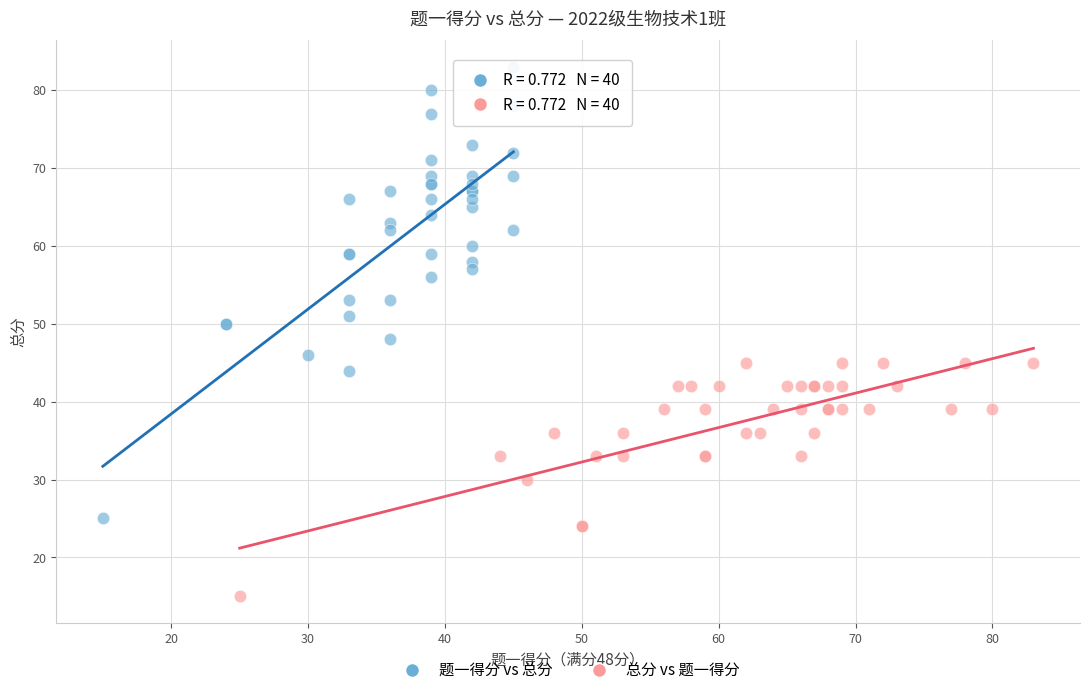

Which series has the widest spread of Y values?

题一得分 vs 总分